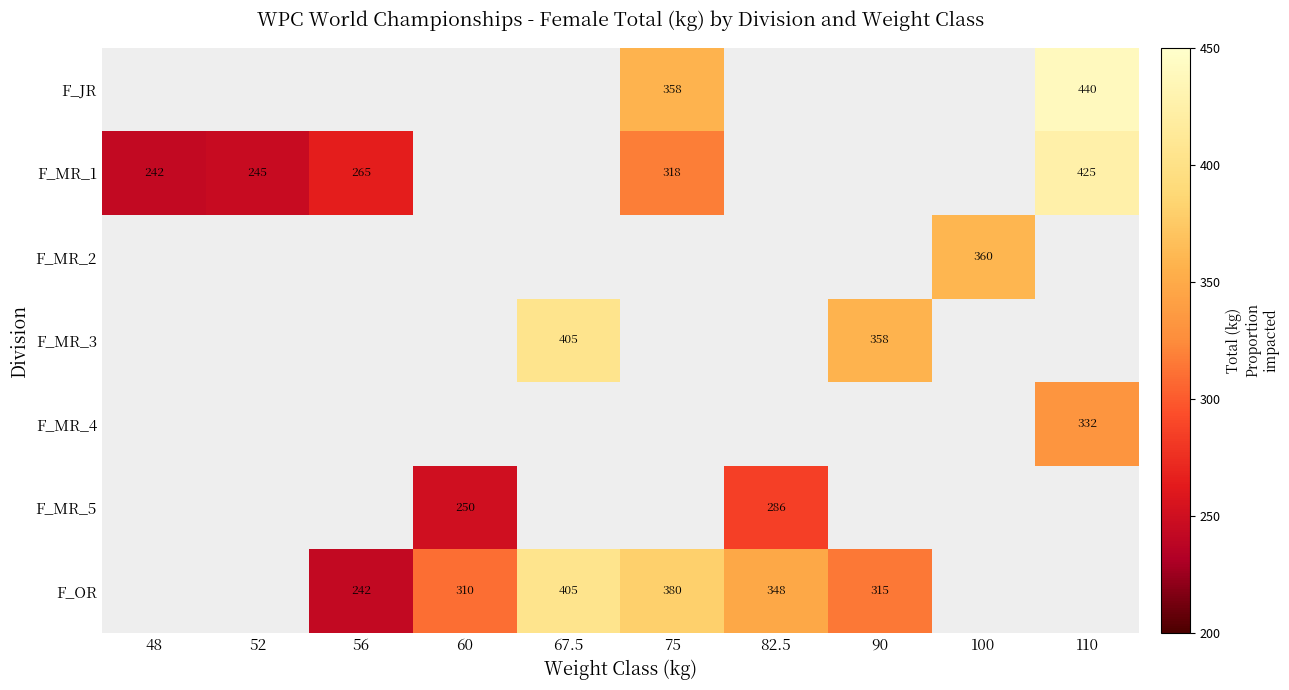

Is the value of F_MR_3 at 90 greater than the value of F_MR_1 at 56?

Yes